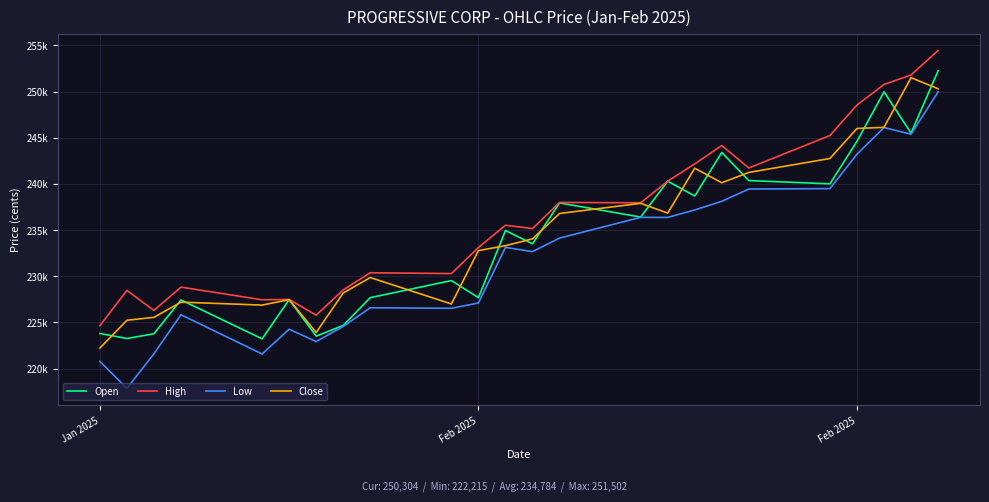

True or false: High and Open cross at least once.

False